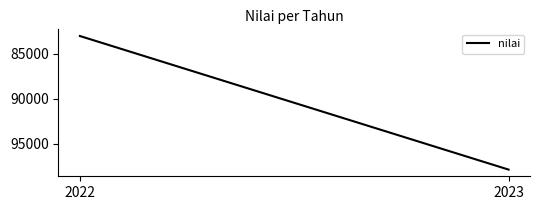

What is the ratio of the value at 2022 to the value at 2023?

0.8